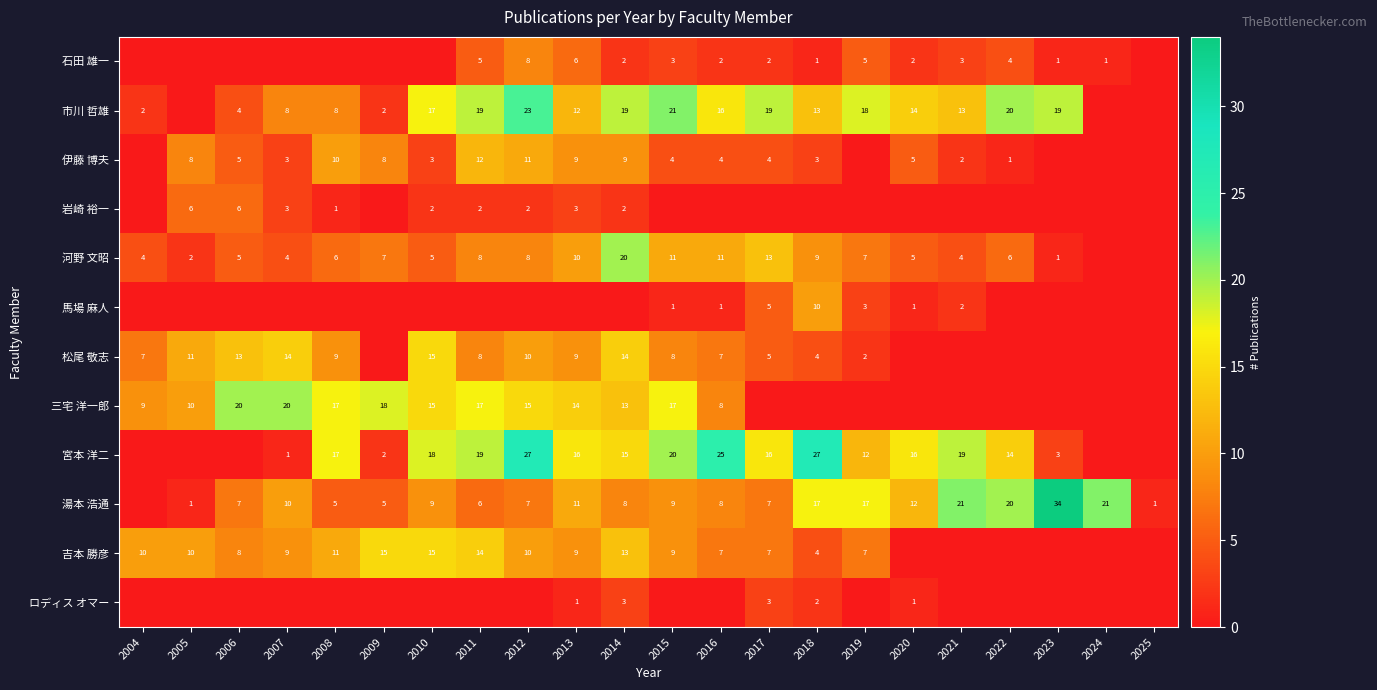

Which label corresponds to the smallest value in the chart?

2004